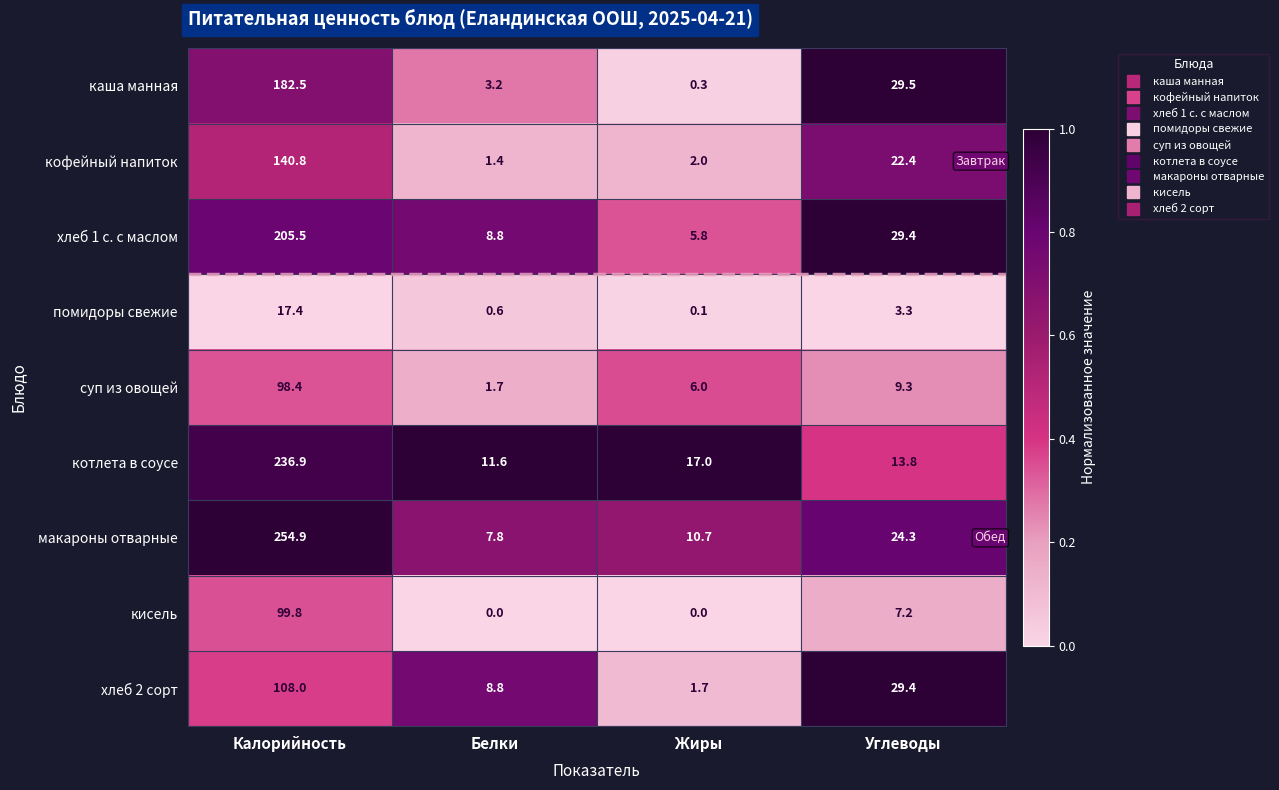

What is the total value across all series at Калорийность?

1344.2